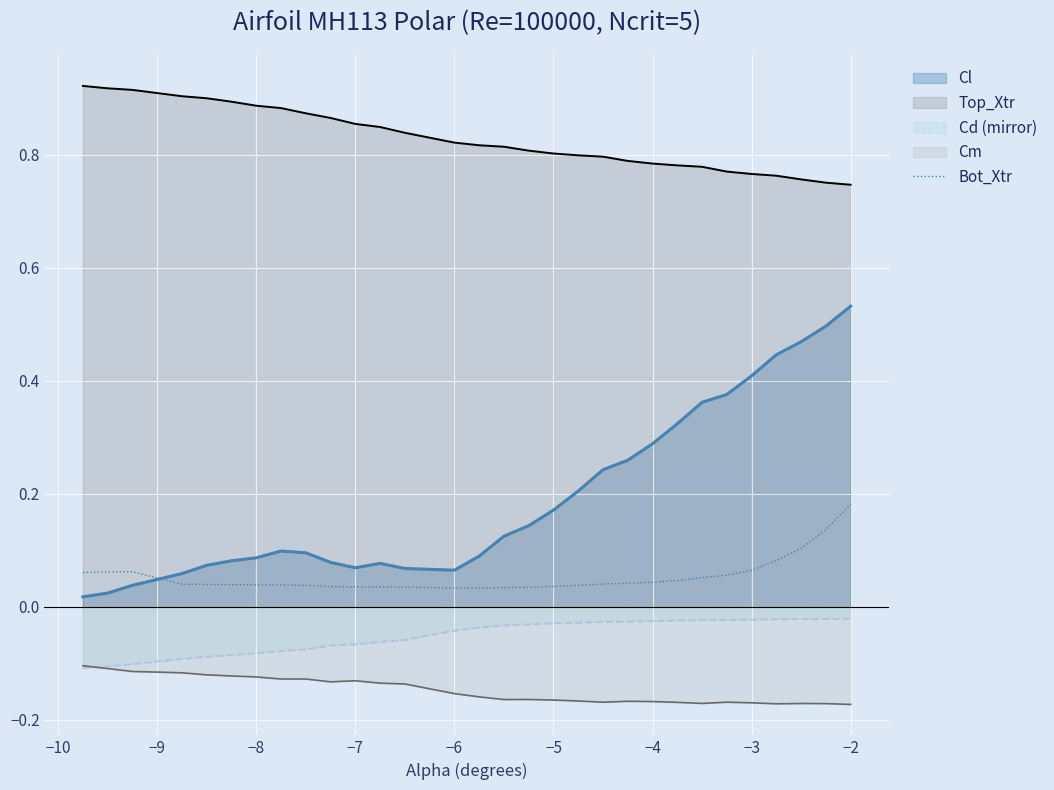

Which series has the largest total across all categories?

Top_Xtr